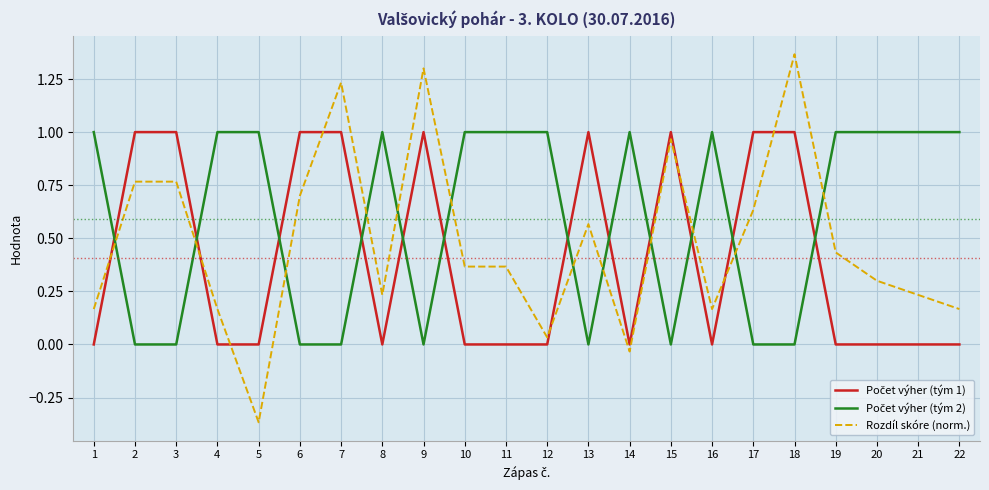

What is the difference between the Rozdíl skóre (norm.) values at 2 and 21?

0.5